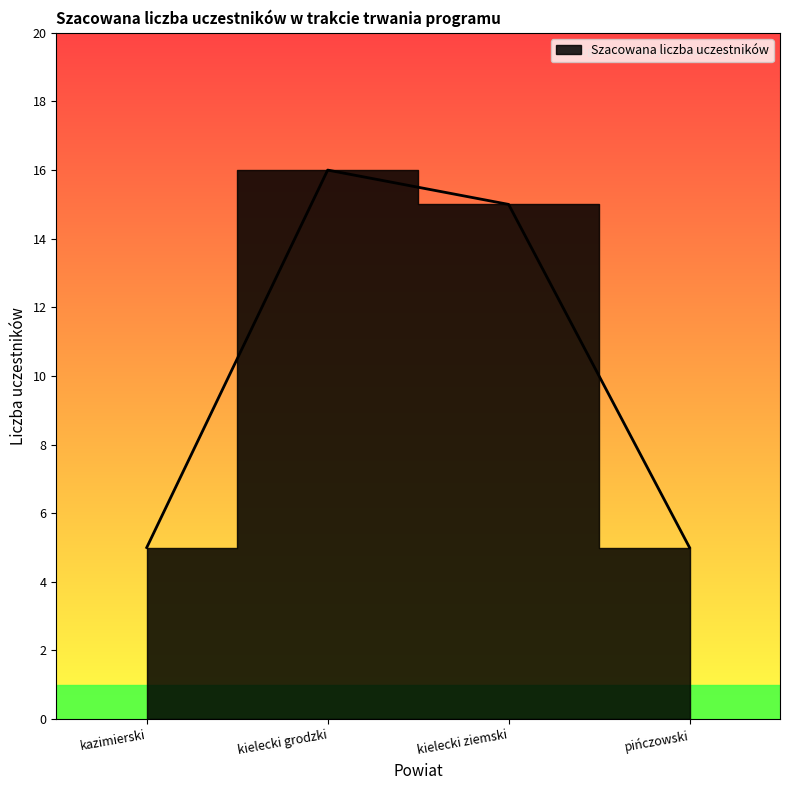

What is the minimum value shown in the chart?

5